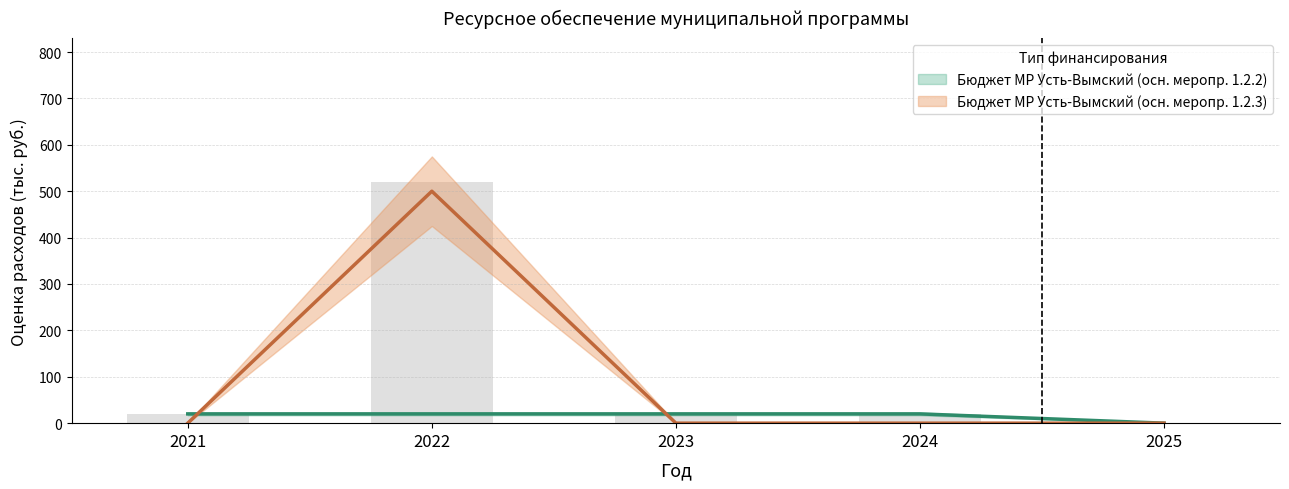

Reading left to right, list all the values displayed in this chart.

Бюджет МР Усть-Вымский (осн. меропр. 1.2.2): 20	20	20	20	0
Бюджет МР Усть-Вымский (осн. меропр. 1.2.3): 0	500	0	0	0